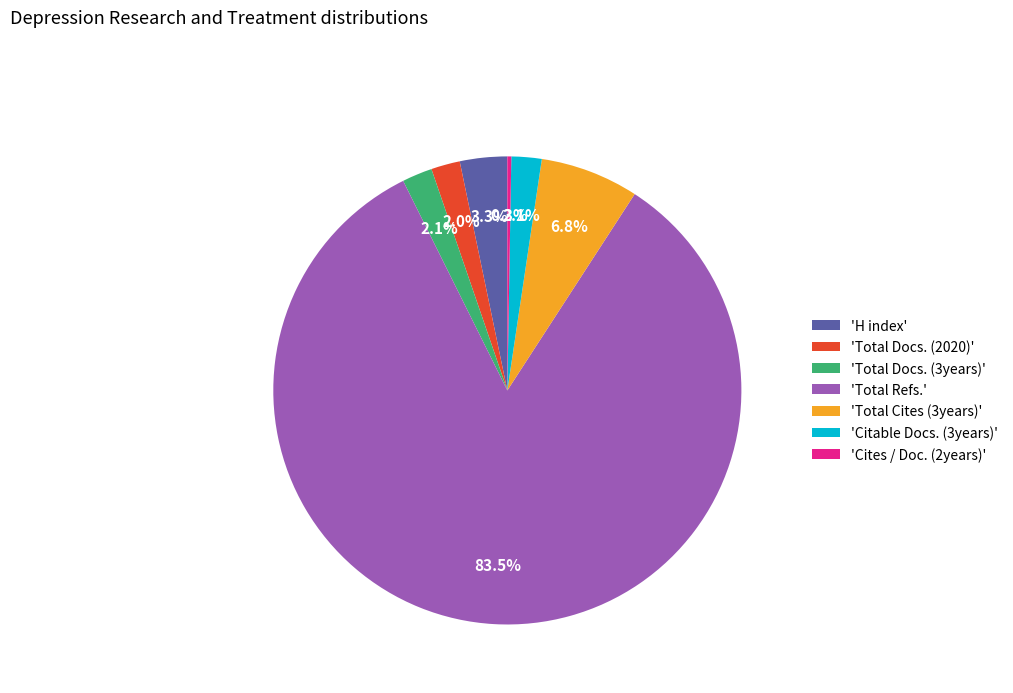

Which has a higher value, 'Total Refs.' or 'Citable Docs. (3years)'?

'Total Refs.'